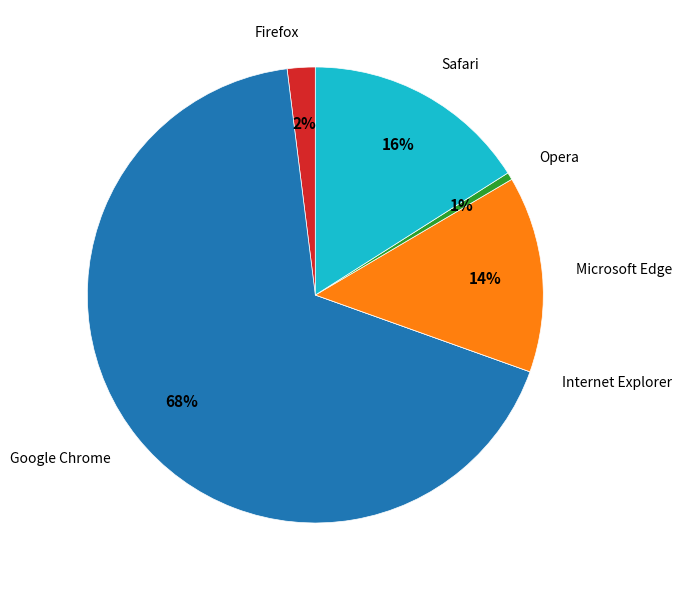

To the nearest percent, what is the average slice percentage?

17%